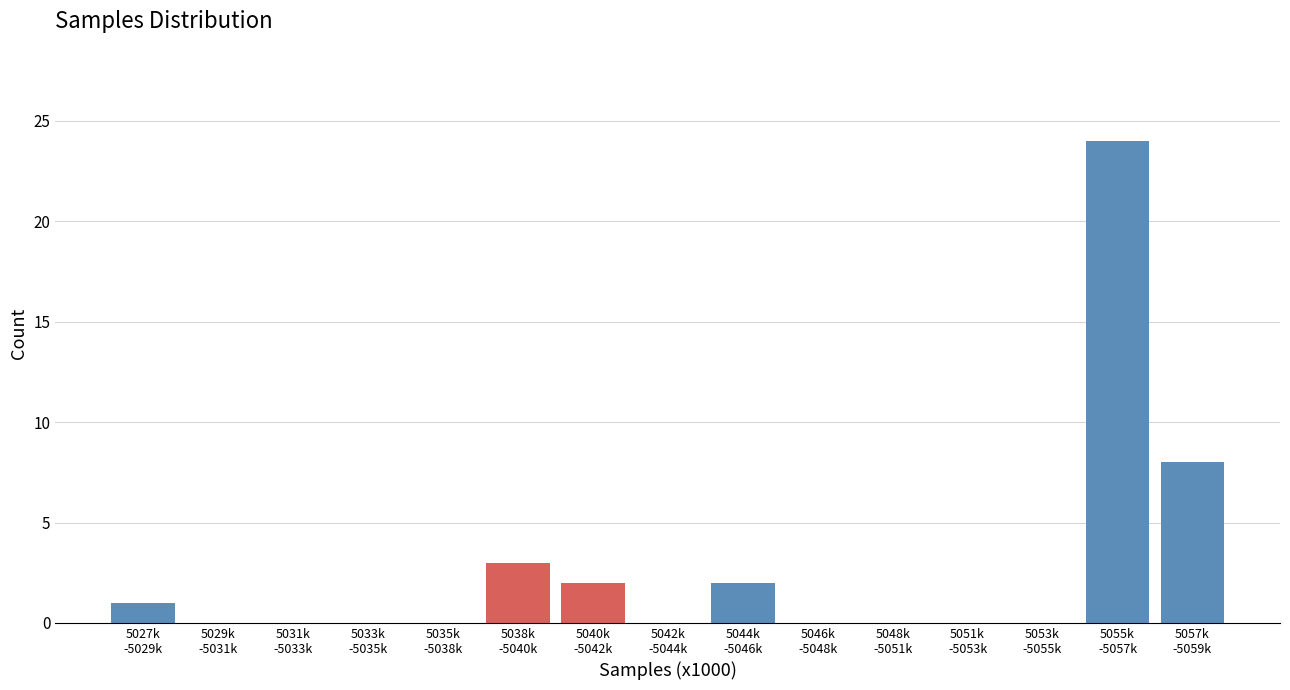

What is the greatest value displayed?

24